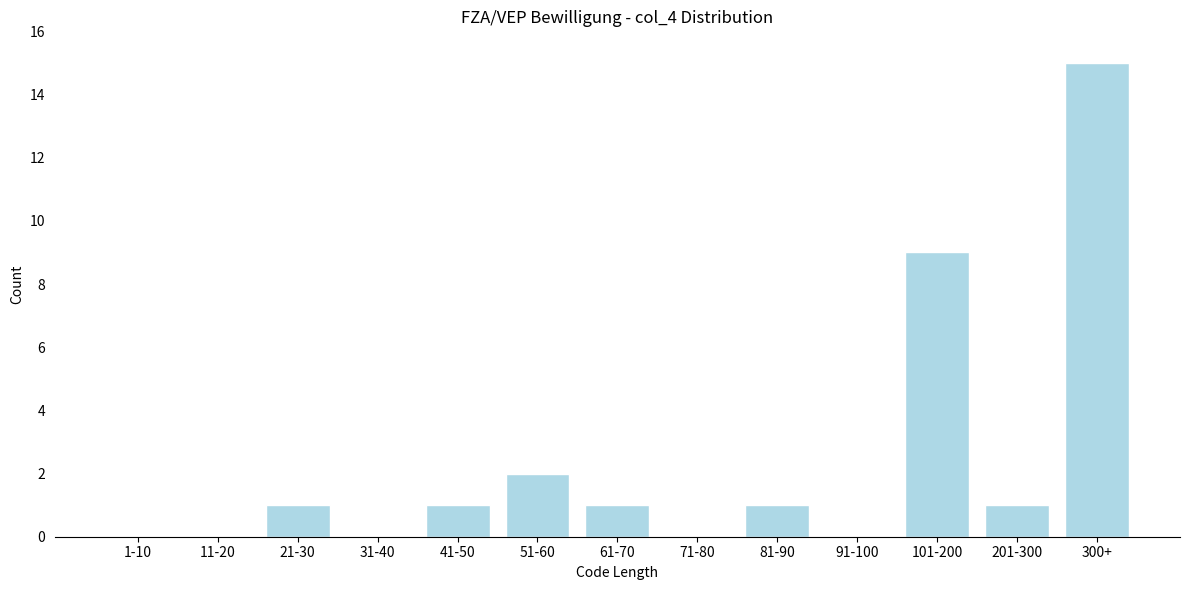

Reading left to right, list all the values displayed in this chart.

1-10=0	11-20=0	21-30=1	31-40=0	41-50=1	51-60=2	61-70=1	71-80=0	81-90=1	91-100=0	101-200=9	201-300=1	300+=15